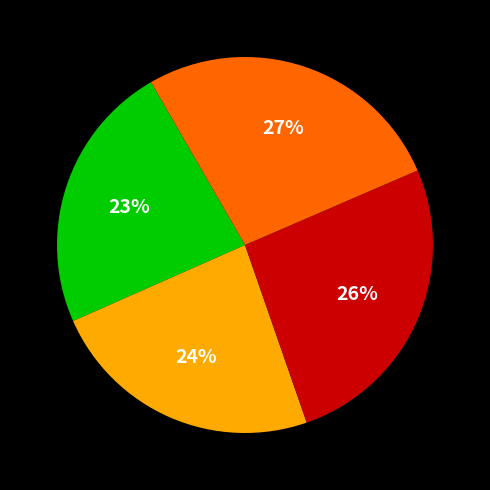

Is there a majority slice in this chart?

No